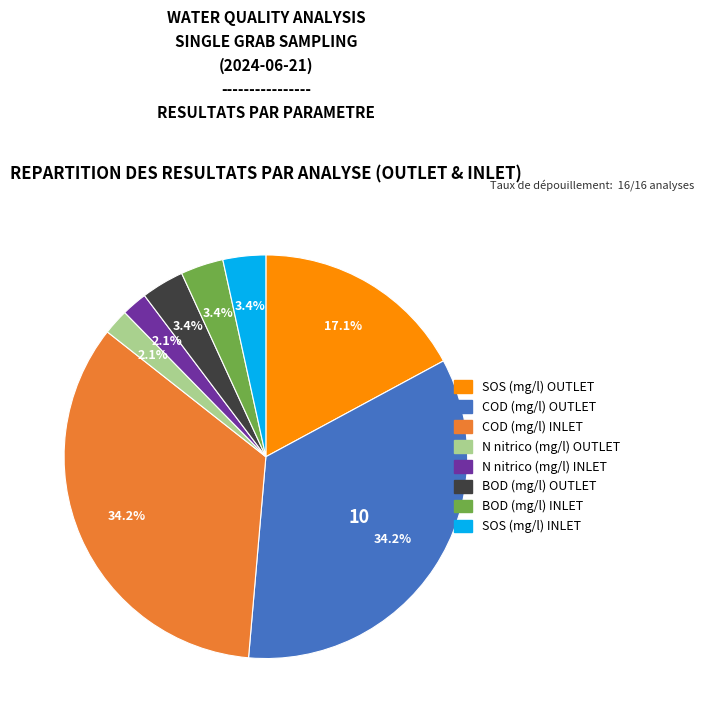

Is there a majority slice in this chart?

No